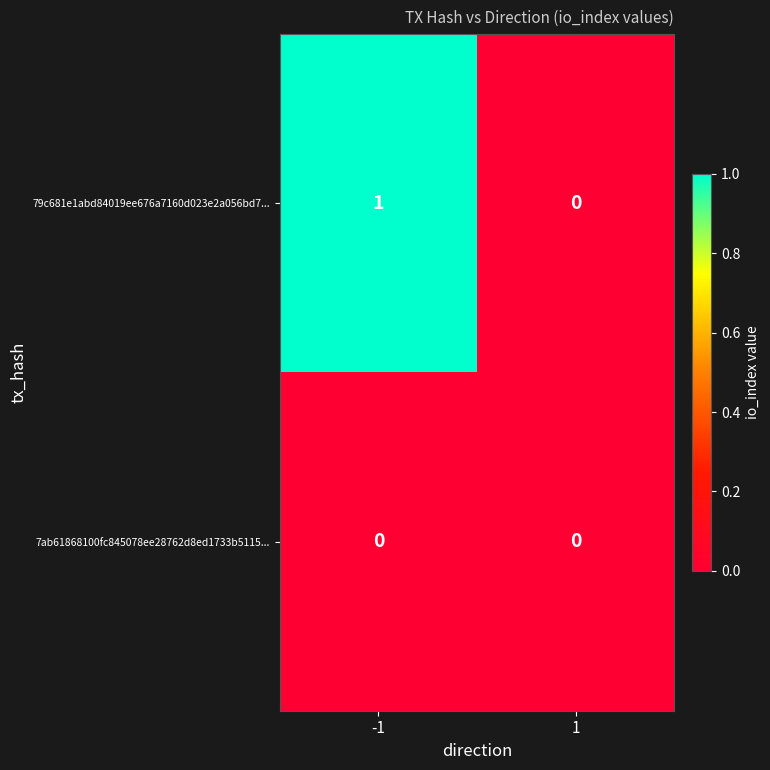

Reading left to right, what are all the values shown in this chart?

79c681e1abd84019ee676a7160d023e2a056bd7...: -1=1	1=0
7ab61868100fc845078ee28762d8ed1733b5115...: -1=0	1=0